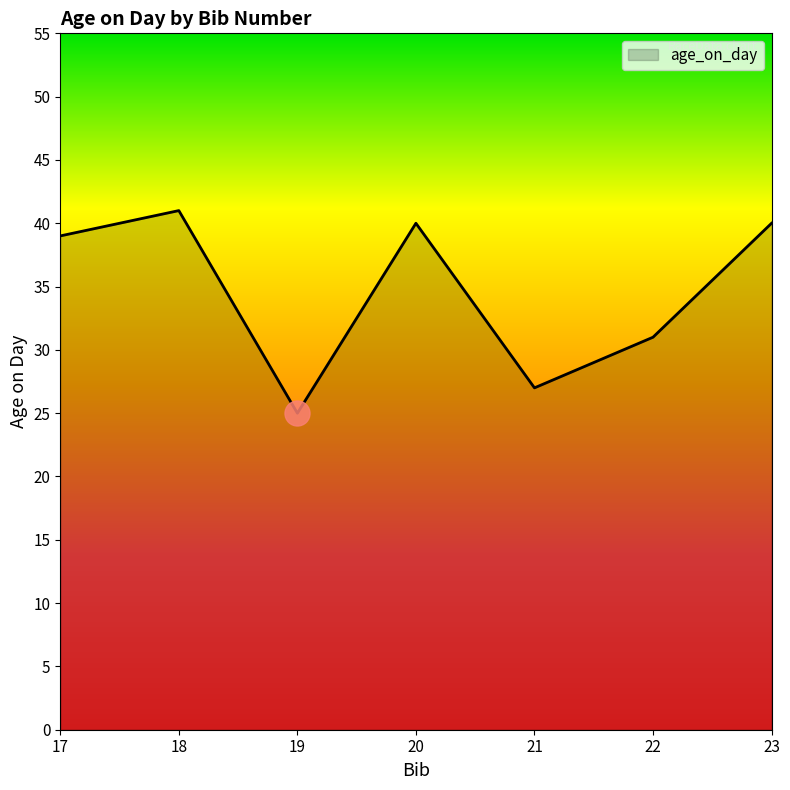

What is the approximate value at 19?

25